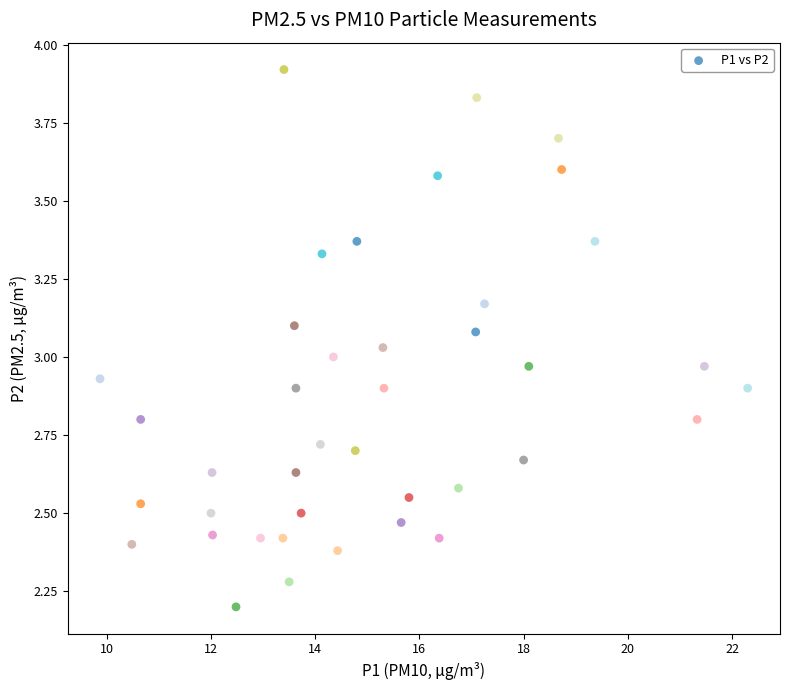

What is the range of Y values (max minus min)?

1.7